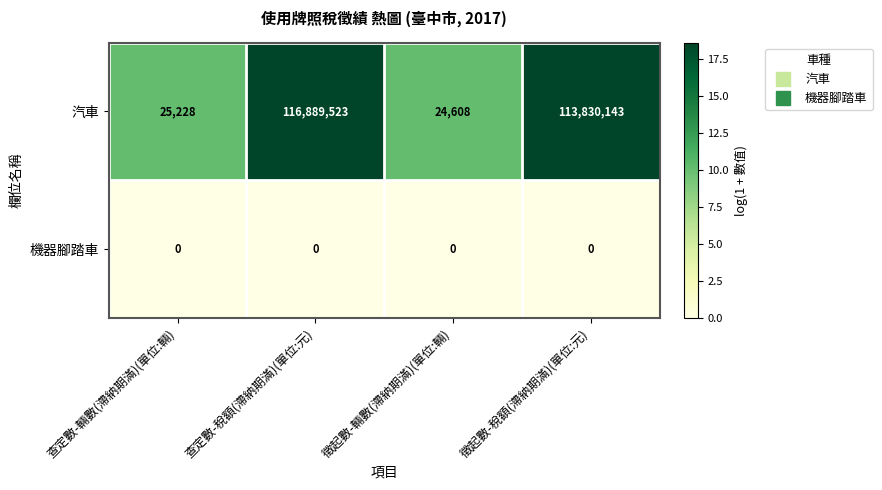

What is the maximum value shown in the chart?

116889523